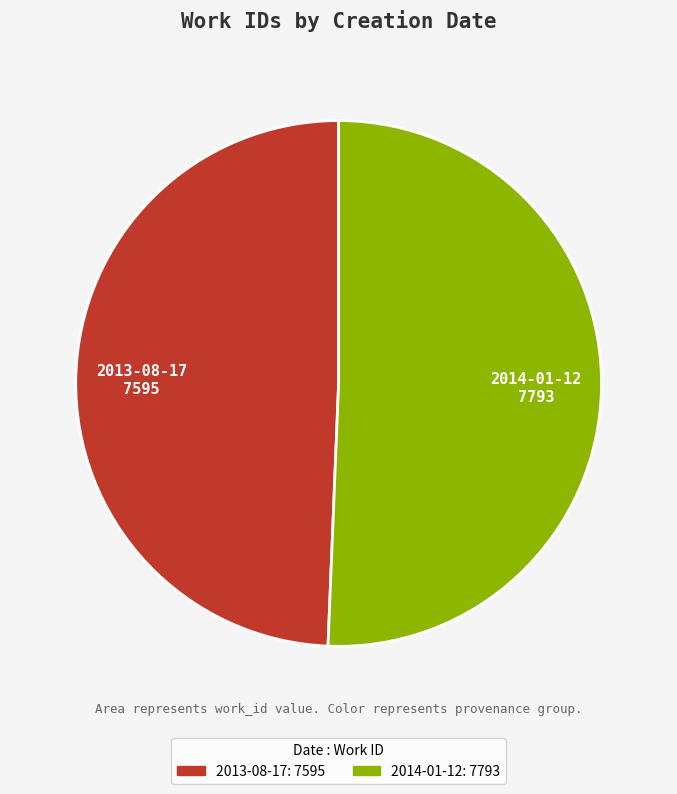

How many segments does this pie chart have?

2